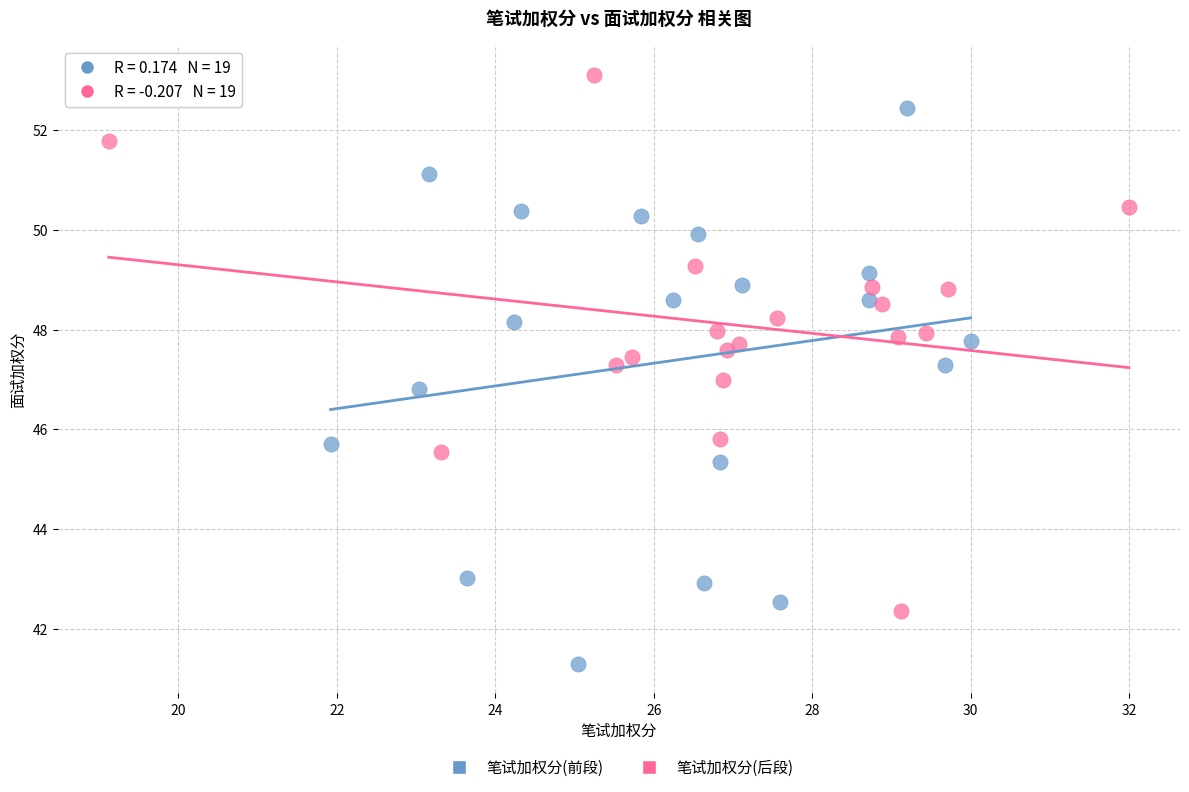

Which series reaches the minimum Y coordinate?

笔试加权分(前段)